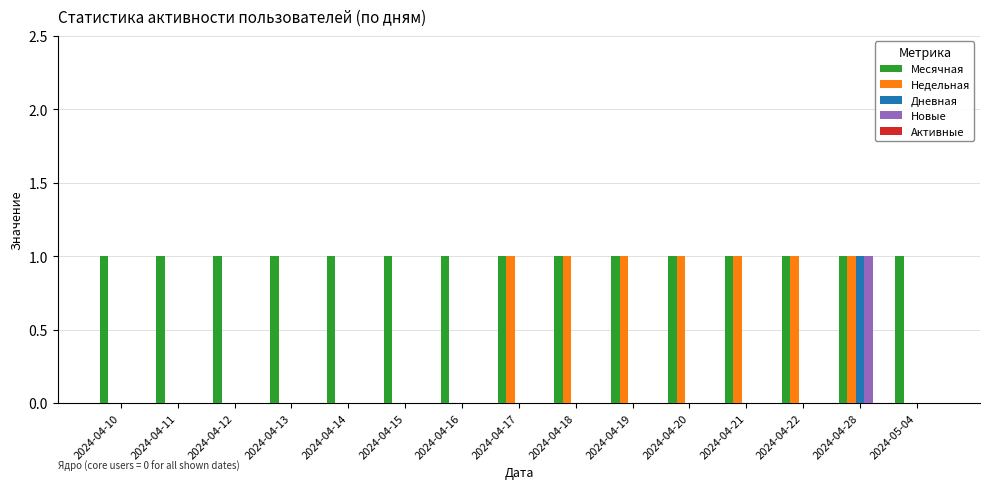

What is the total value across all series at 2024-04-22?

2